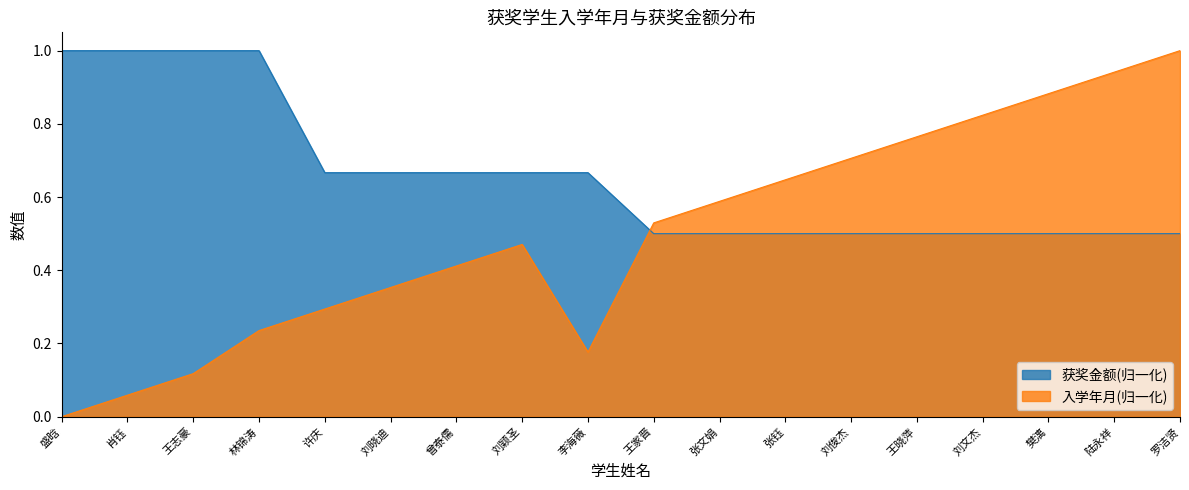

Where do 入学年月 and 获奖金额 first cross each other?

李海薇 and 王家晋